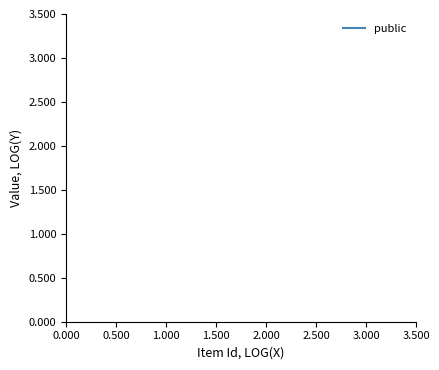

What is the value of the 9th point from the left?

2.1